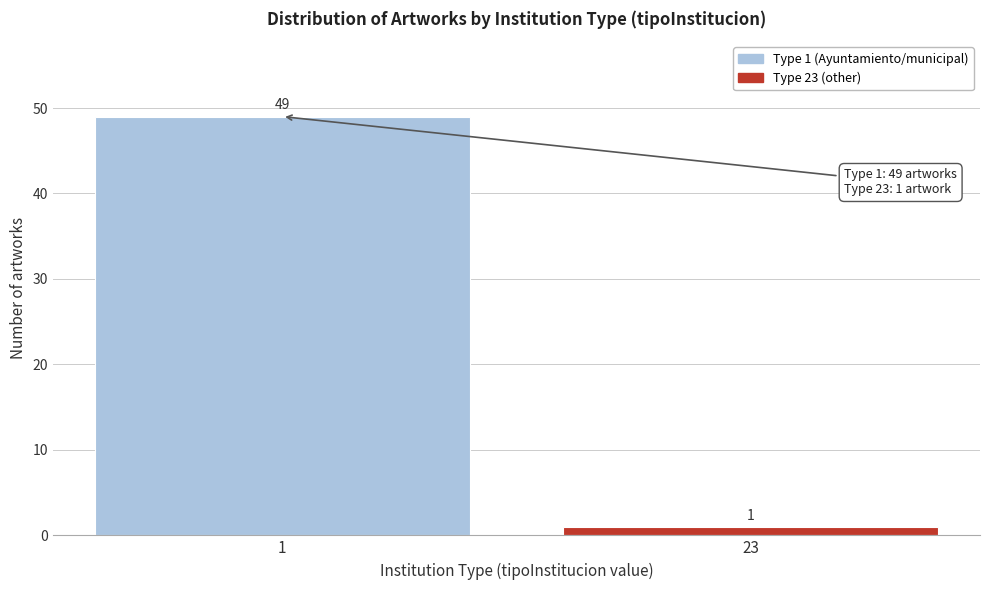

Reading left to right, list all the values displayed in this chart.

1=49	23=1